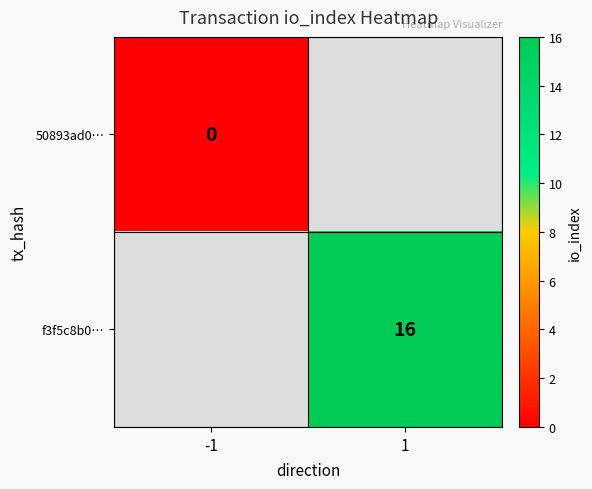

Is it true that f3f5c8b0… equals 27 at 1?

False